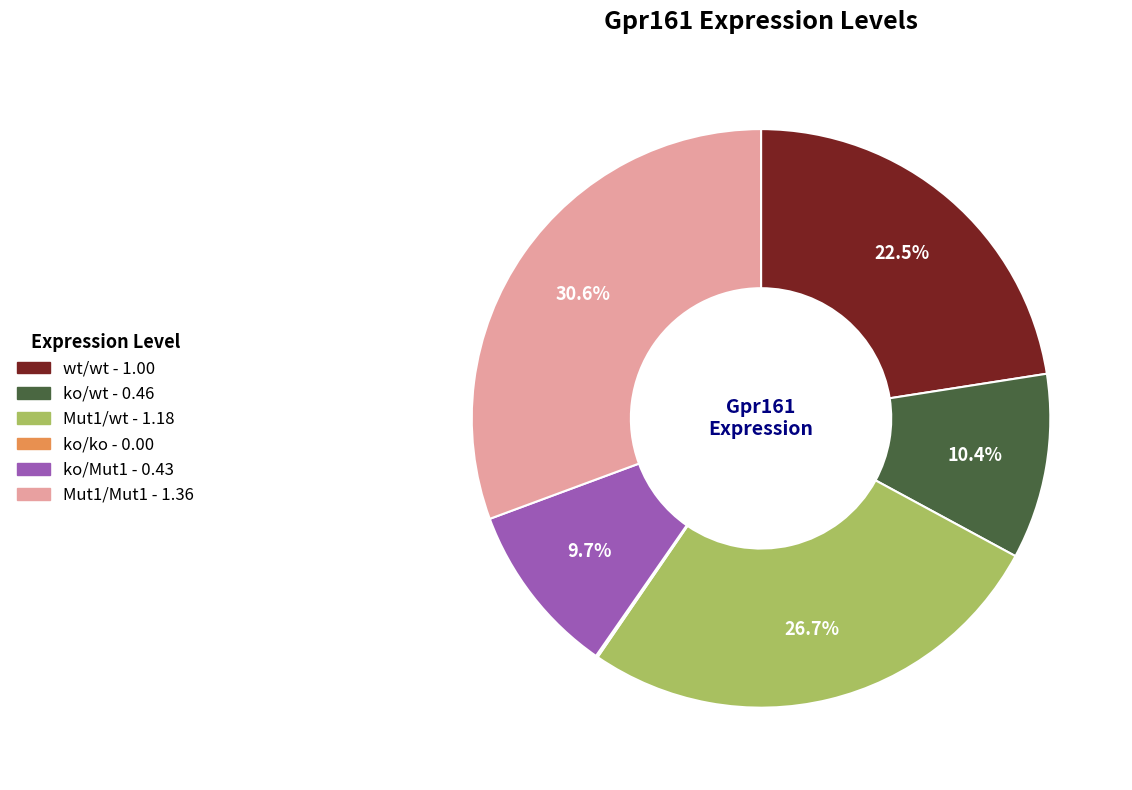

True or false: Mut1/Mut1 accounts for 31% of the total.

True